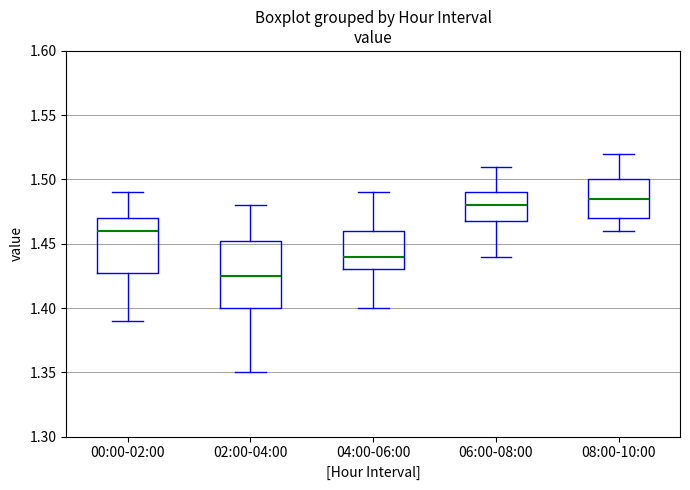

Reading left to right, read every box against the y-axis: the position of its median line, the range the box covers, and the ends of its whiskers. The values are not printed on the chart, so give them approximately, as read against the axis.

00:00-02:00: median 1.460, box 1.430 to 1.470, whiskers 1.390 to 1.490
02:00-04:00: median 1.425, box 1.400 to 1.455, whiskers 1.350 to 1.480
04:00-06:00: median 1.440, box 1.430 to 1.460, whiskers 1.400 to 1.490
06:00-08:00: median 1.480, box 1.470 to 1.490, whiskers 1.440 to 1.510
08:00-10:00: median 1.485, box 1.470 to 1.500, whiskers 1.460 to 1.520